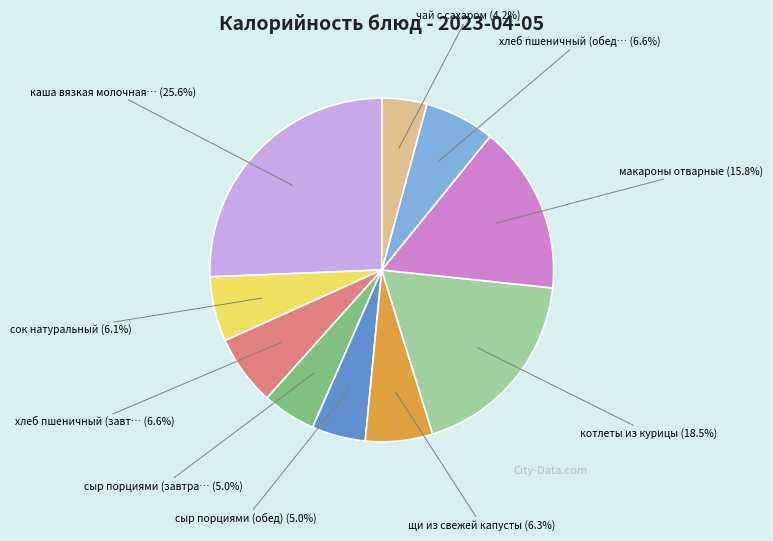

Is there any slice that represents more than half of the pie?

No